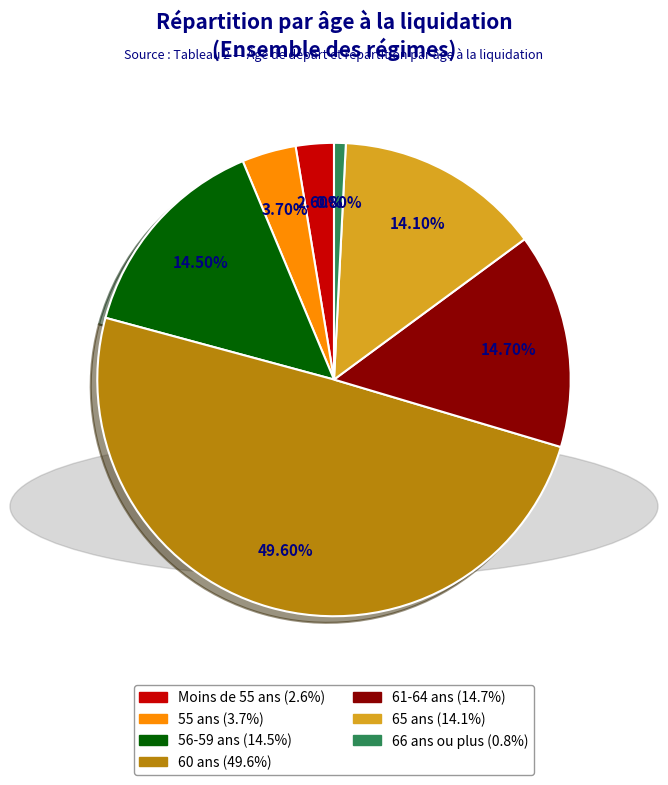

Is it true that 66 ans ou plus is 13% of the pie?

False